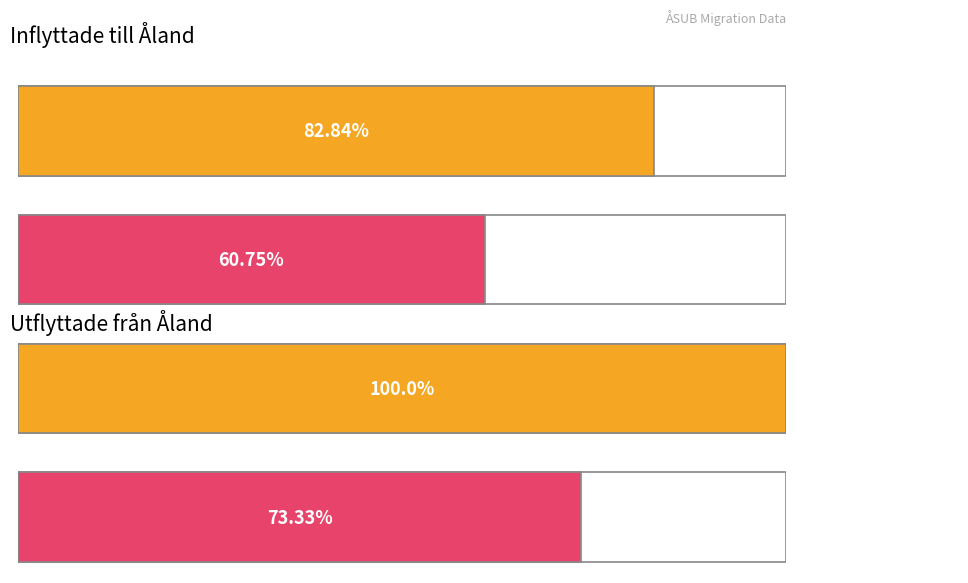

True or false: Utflyttade totalt has a value of 188 at Utflyttade från Åland 2024.

False